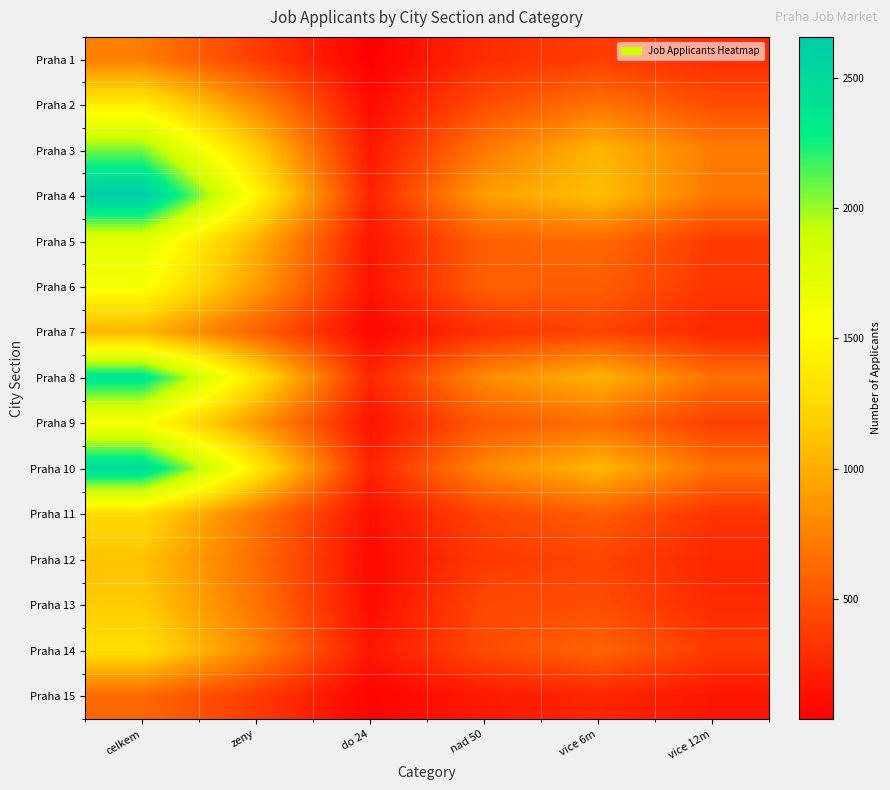

What is the spread (max minus min) of values at do 24?

219